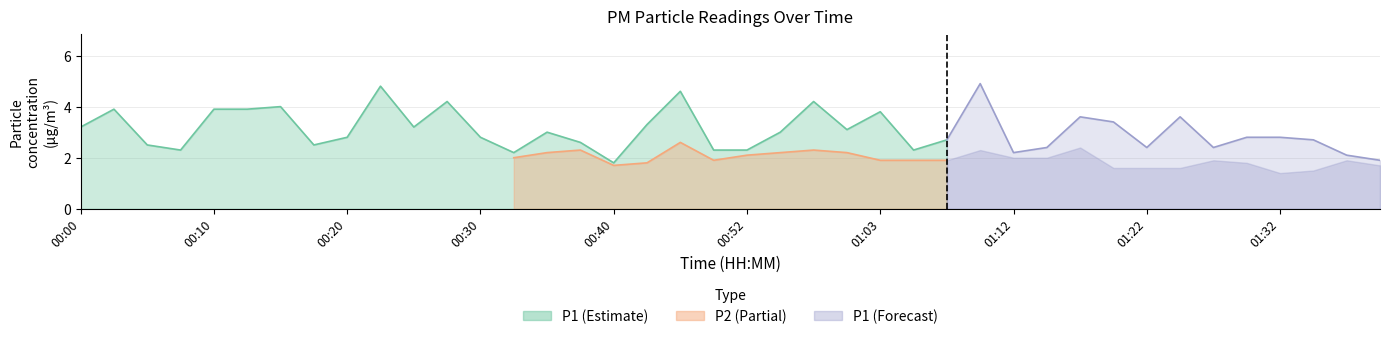

What is the difference between the P2 values at 00:50 and 00:15?

0.3